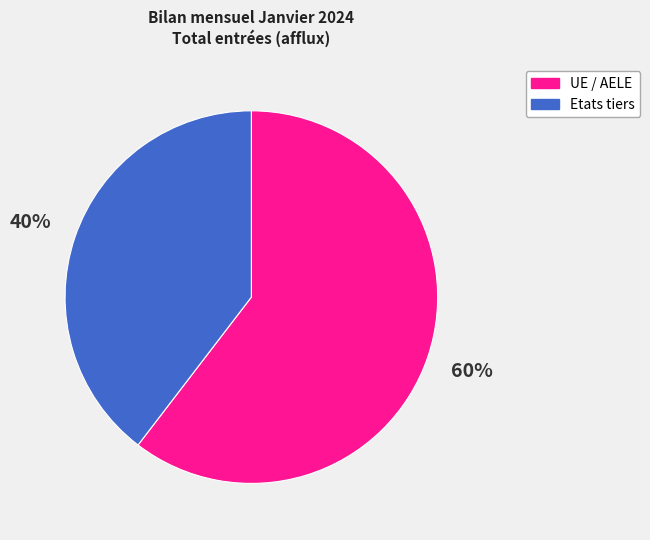

Rank the categories by value from highest to lowest.

UE / AELE, Etats tiers